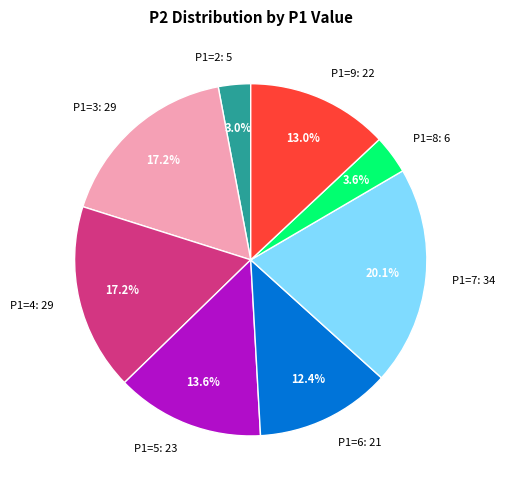

How much of the chart is everything except P1=8: 6?

96.4%